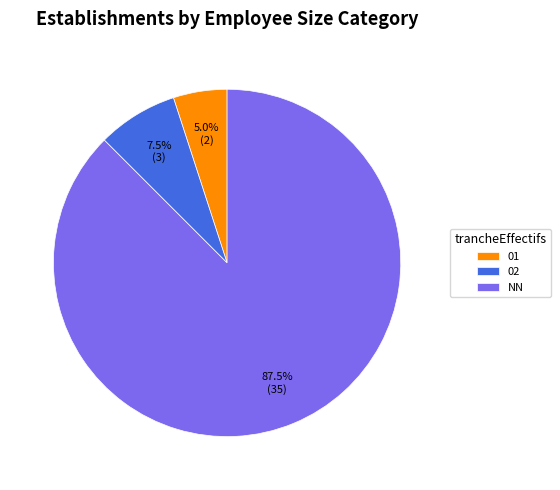

Combined, do NN and 02 account for over 50%?

Yes